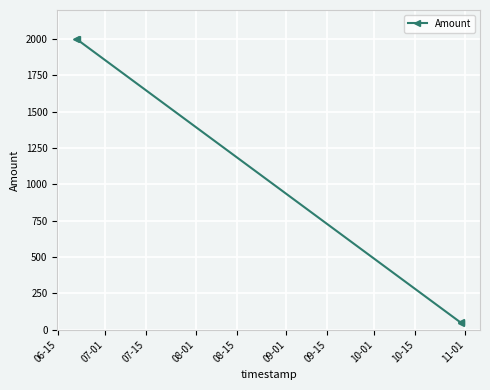

What is the value of the 2nd point from the left?

2000.0